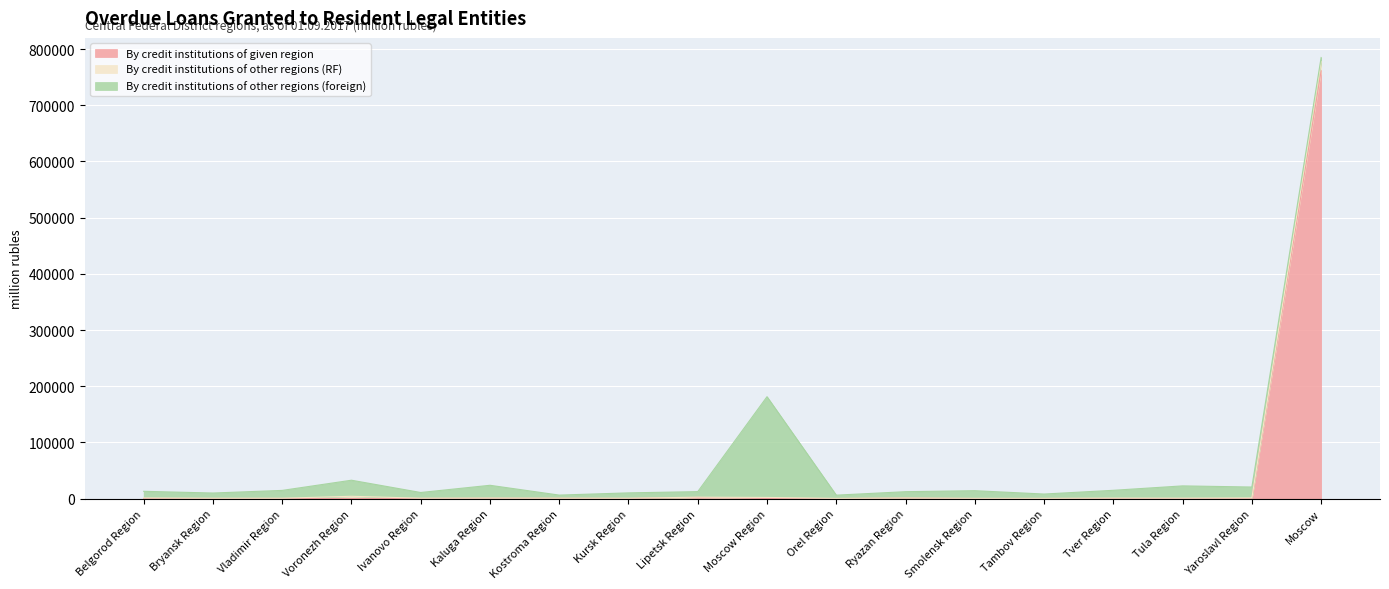

At which category is the sum across all series the highest?

Moscow